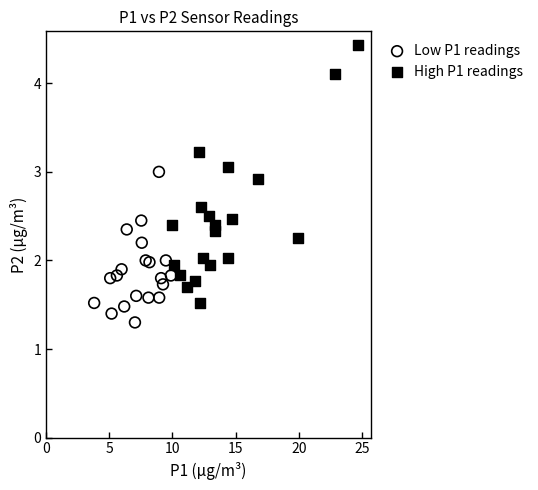

Which series contains the highest Y value?

High P1 readings